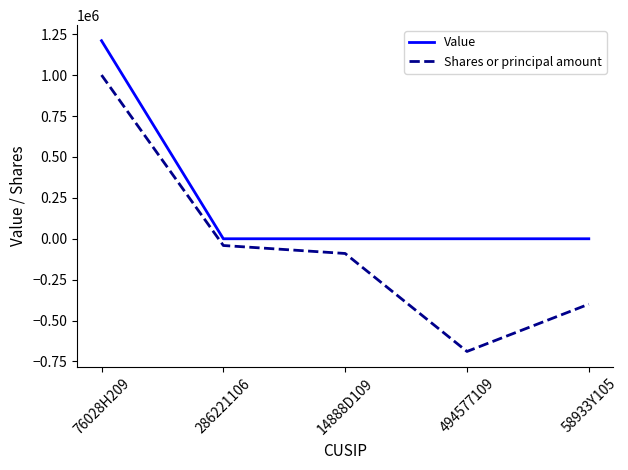

Which series has the largest range (max minus min)?

Shares or principal amount